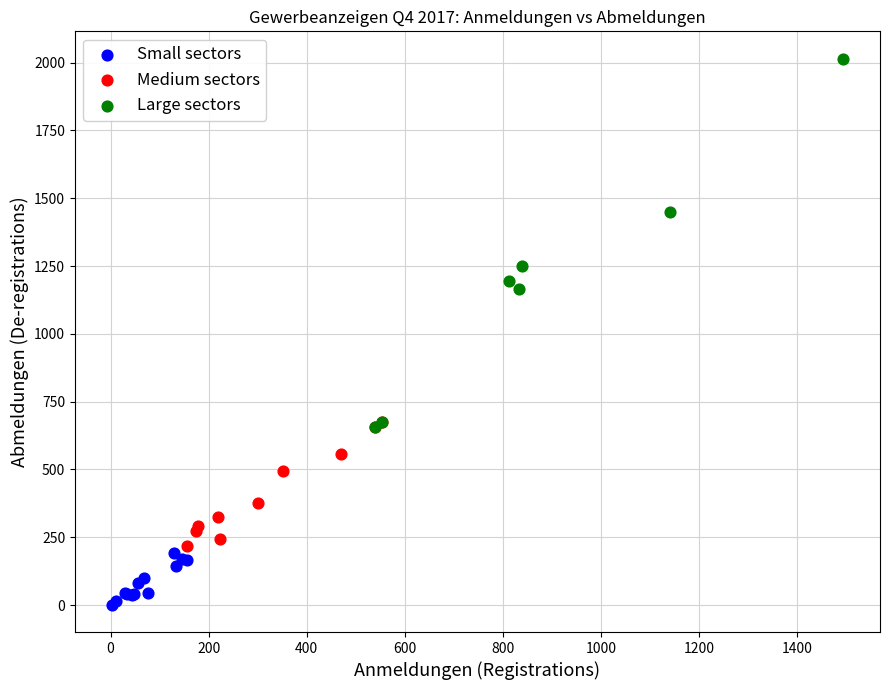

What are all the series names shown in the legend?

Small sectors, Medium sectors, Large sectors